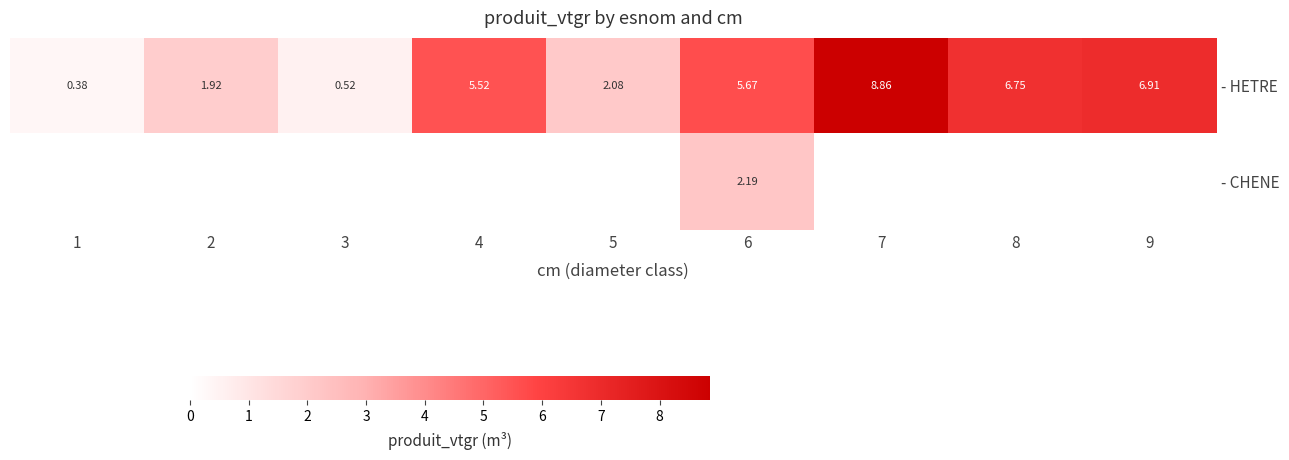

Rank the series by their average value, from lowest to highest.

- CHENE, - HETRE